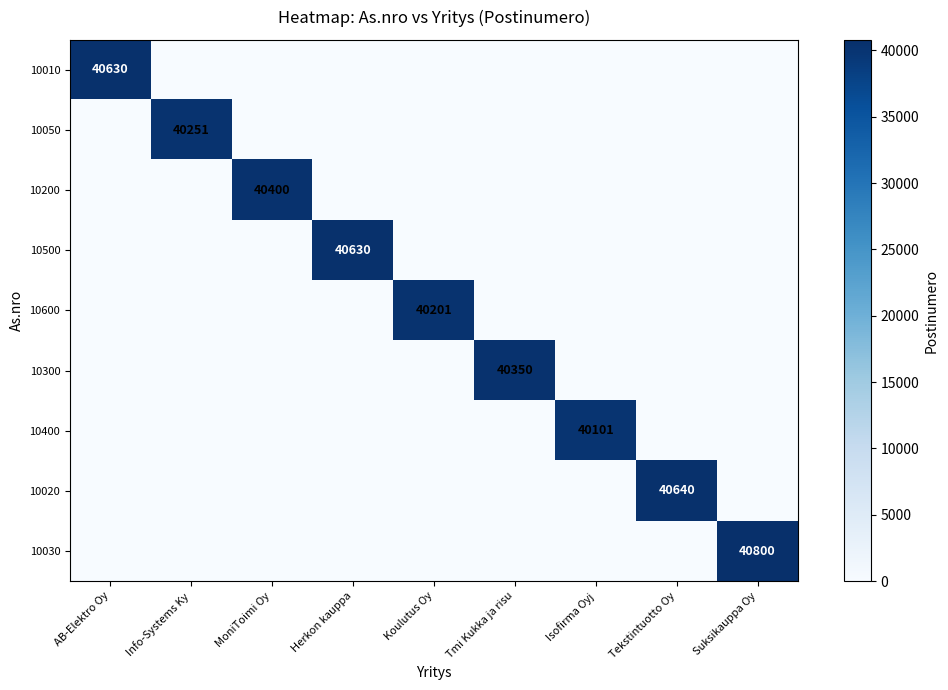

The 10030 series shows 70481 at Suksikauppa Oy. True or false?

False